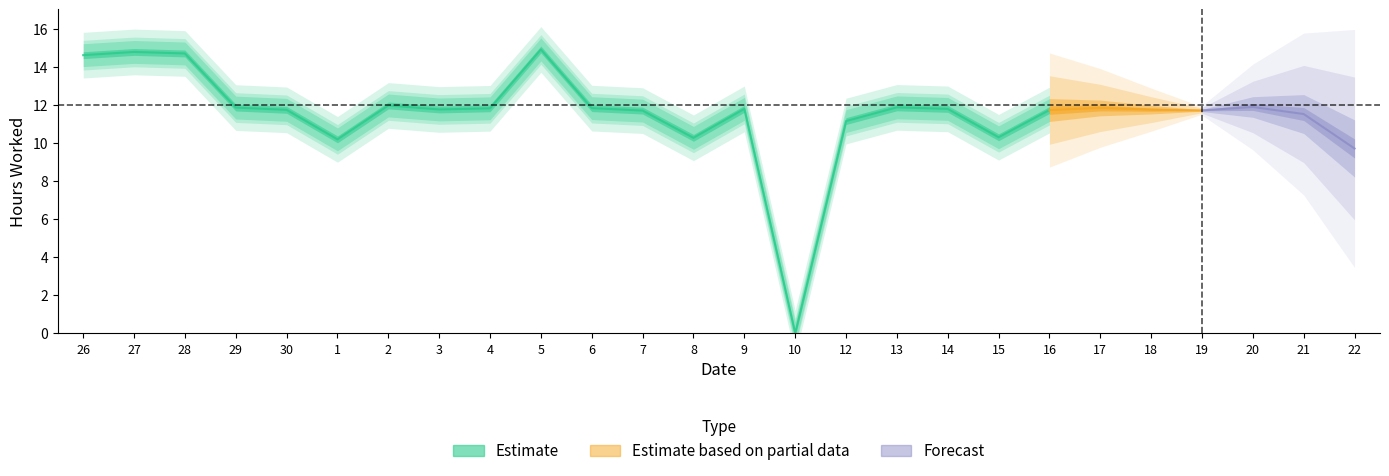

Reading right to left, what are all the values shown in this chart?

9.7	11.5	11.9	11.7	11.7	11.8	11.7	10.3	11.8	11.9	11.1	0.0	11.8	10.3	11.7	11.8	14.9	11.8	11.8	12.0	10.2	11.7	11.8	14.7	14.8	14.6